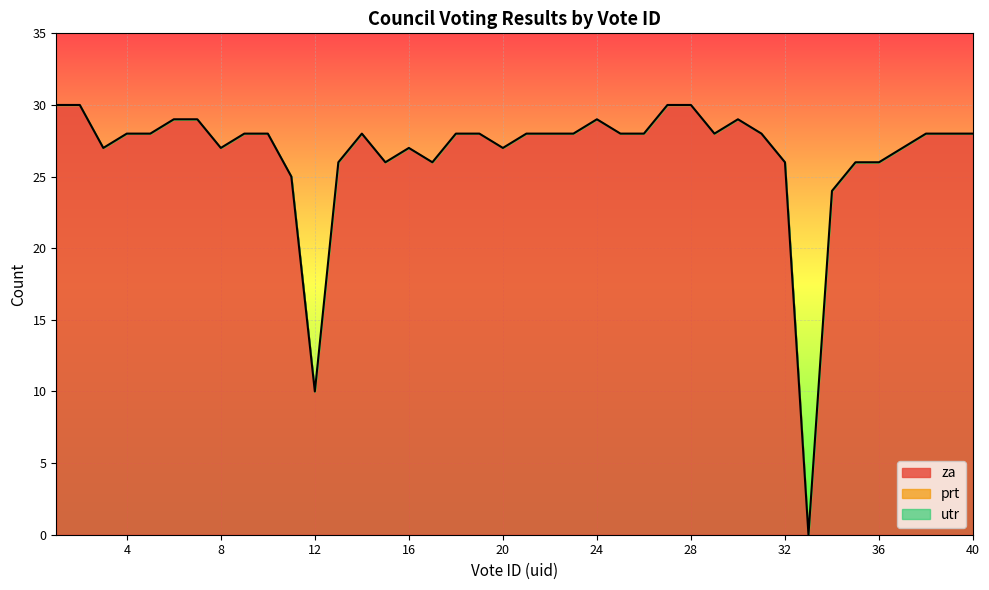

Reading left to right, list all the values displayed in this chart.

za: 1=30	2=30	3=27	4=28	5=28	6=29	7=29	8=27	9=28	10=28	11=25	12=10	13=26	14=28	15=26	16=27	17=26	18=28	19=28	20=27	21=28	22=28	23=28	24=29	25=28	26=28	27=30	28=30	29=28	30=29	31=28	32=26	33=0	34=24	35=26	36=26	37=27	38=28	39=28	40=28
prt: 1=0	2=0	3=0	4=0	5=0	6=0	7=0	8=0	9=0	10=0	11=0	12=0	13=0	14=0	15=0	16=0	17=0	18=0	19=0	20=0	21=0	22=0	23=0	24=0	25=0	26=0	27=0	28=0	29=0	30=0	31=0	32=0	33=0	34=0	35=0	36=0	37=0	38=0	39=0	40=0
utr: 1=0	2=0	3=0	4=0	5=0	6=0	7=0	8=0	9=0	10=0	11=0	12=0	13=0	14=0	15=0	16=0	17=0	18=0	19=0	20=0	21=0	22=0	23=0	24=0	25=0	26=0	27=0	28=0	29=0	30=0	31=0	32=0	33=0	34=0	35=0	36=0	37=0	38=0	39=0	40=0